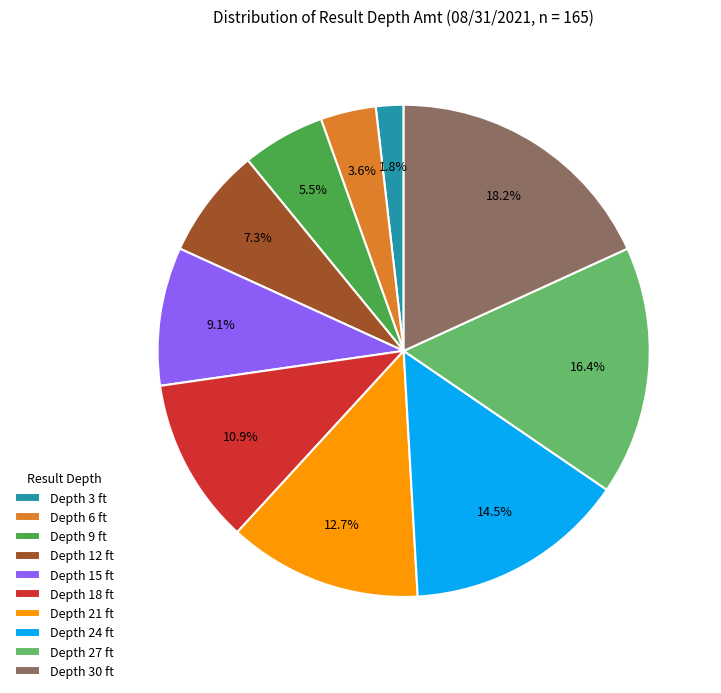

Which has a higher value, Depth 15 ft or Depth 6 ft?

Depth 15 ft